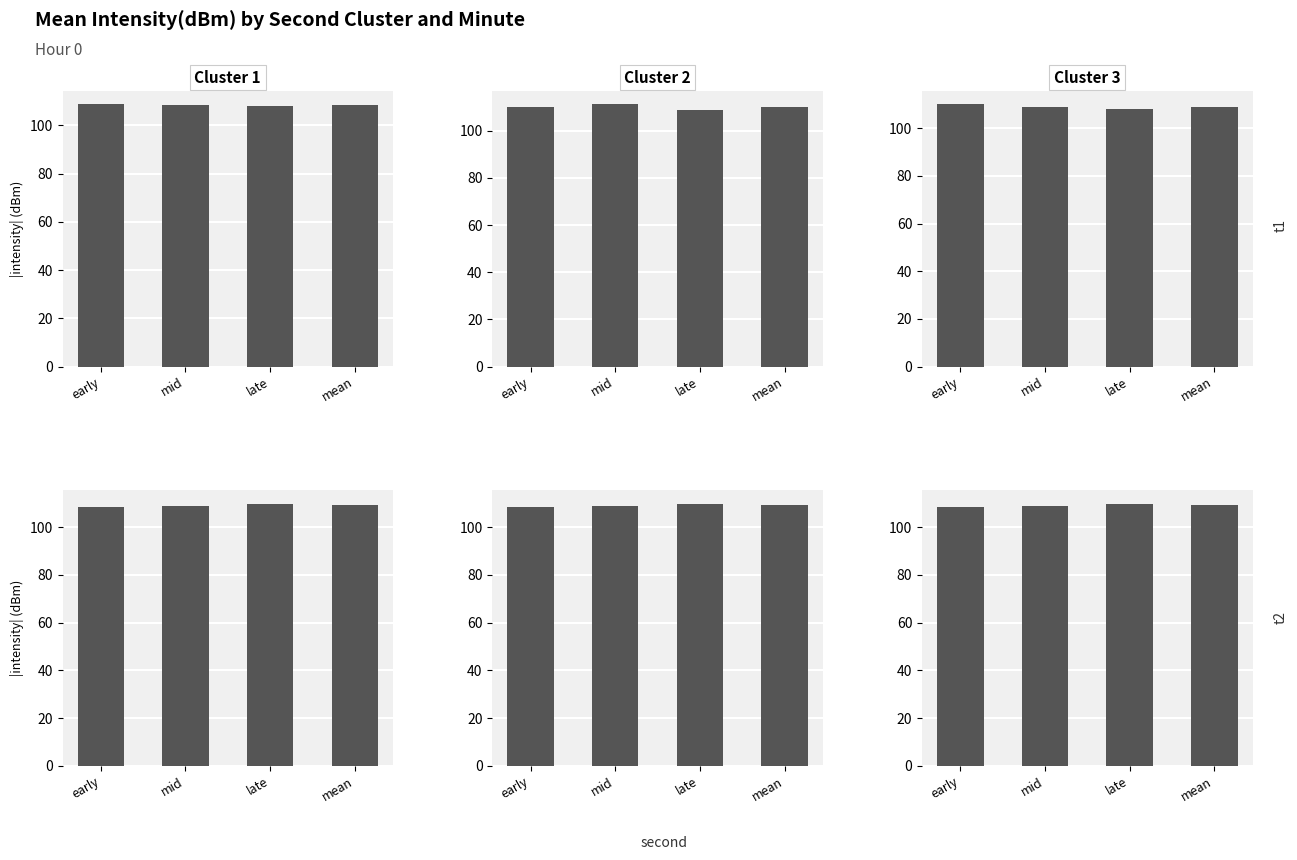

Is it true that Cluster 3 equals 108.5 at early?

True